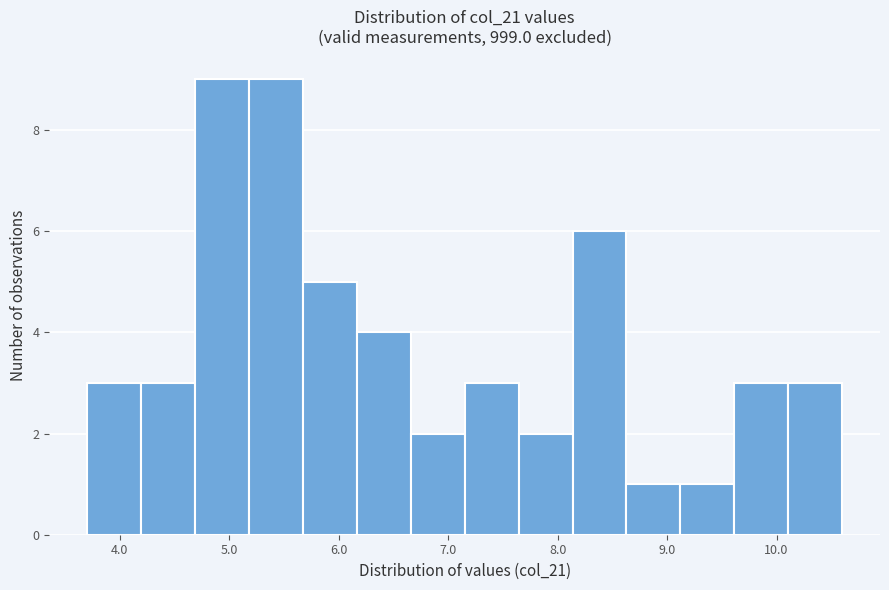

How tall is the bar that spans 6.7 to 7.2 on the x-axis? Neither the bar edges nor the heights are printed on the chart, so give them approximately, as read against the axes.

2